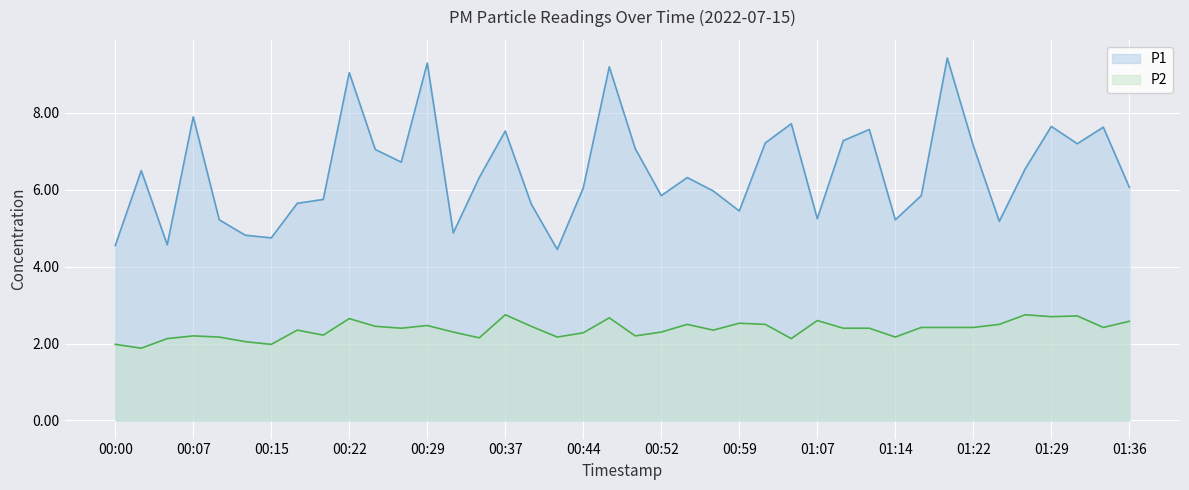

At which label is P1 closest to 6?

00:57